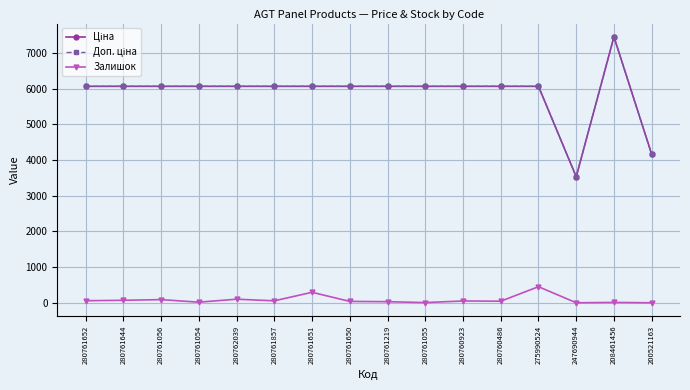

What is the difference between the maximum and minimum values in the Залишок series?

450.0